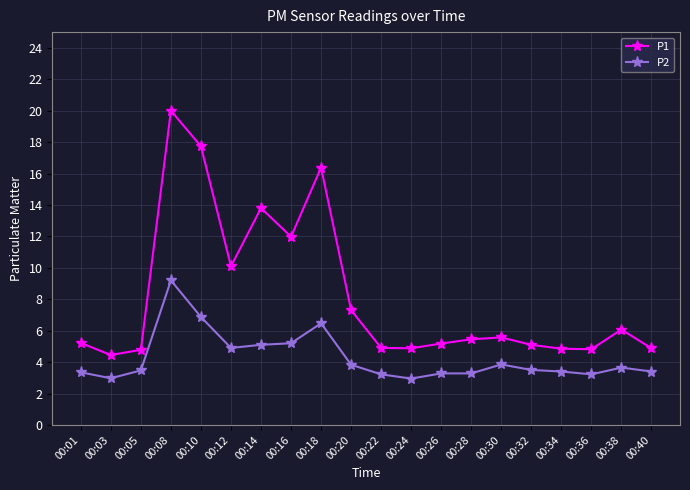

What is the value of the P2 point at the 17th from the left?

3.4